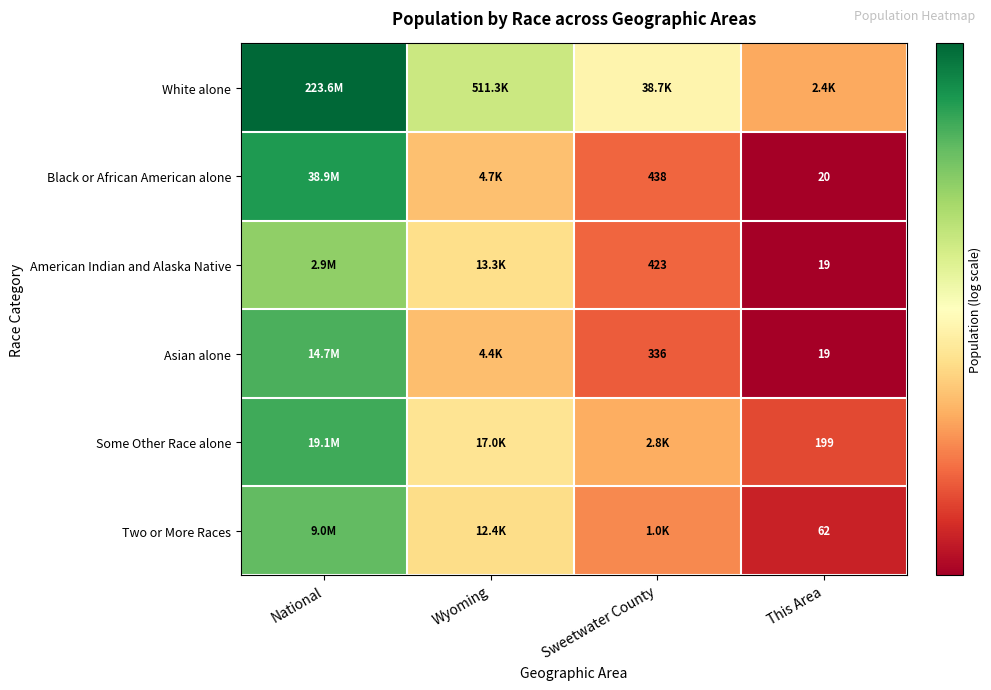

List the series in order of their peak value, lowest first.

American Indian and Alaska Native, Two or More Races, Asian alone, Some Other Race alone, Black or African American alone, White alone